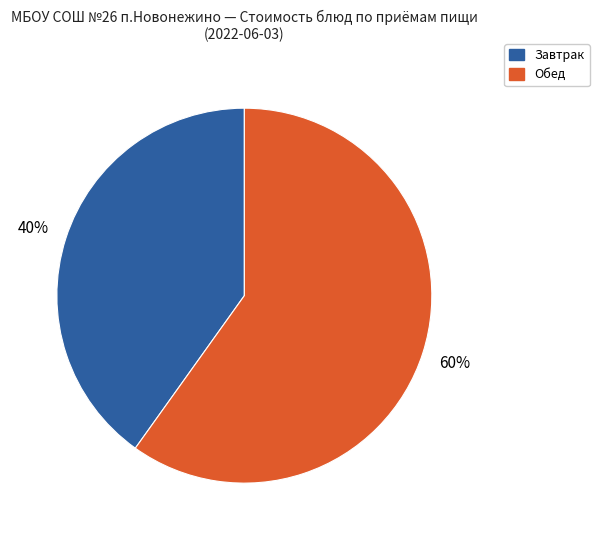

To the nearest percent, what is the difference between the largest and smallest slice percentages?

20%